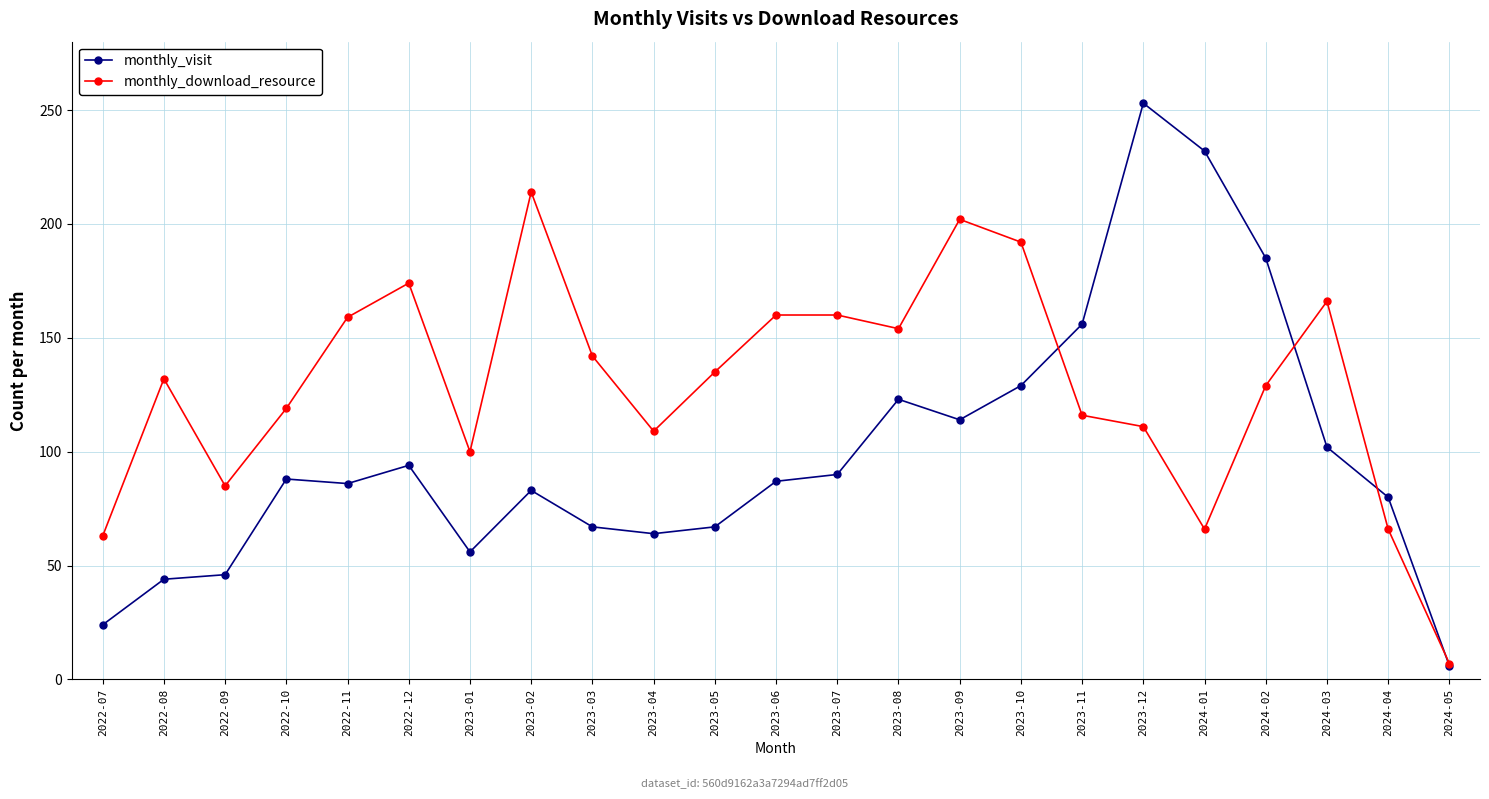

The value of monthly_visit at 2023-01 is 86. True or false?

False